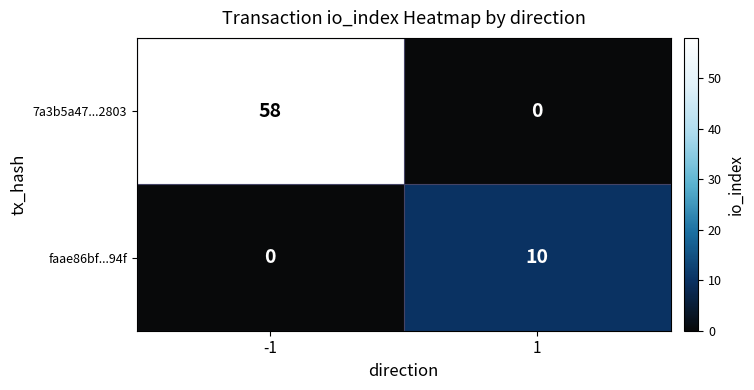

Reading left to right, extract all data points from this chart.

7a3b5a47...2803: -1=58	1=0
faae86bf...94f: -1=0	1=10